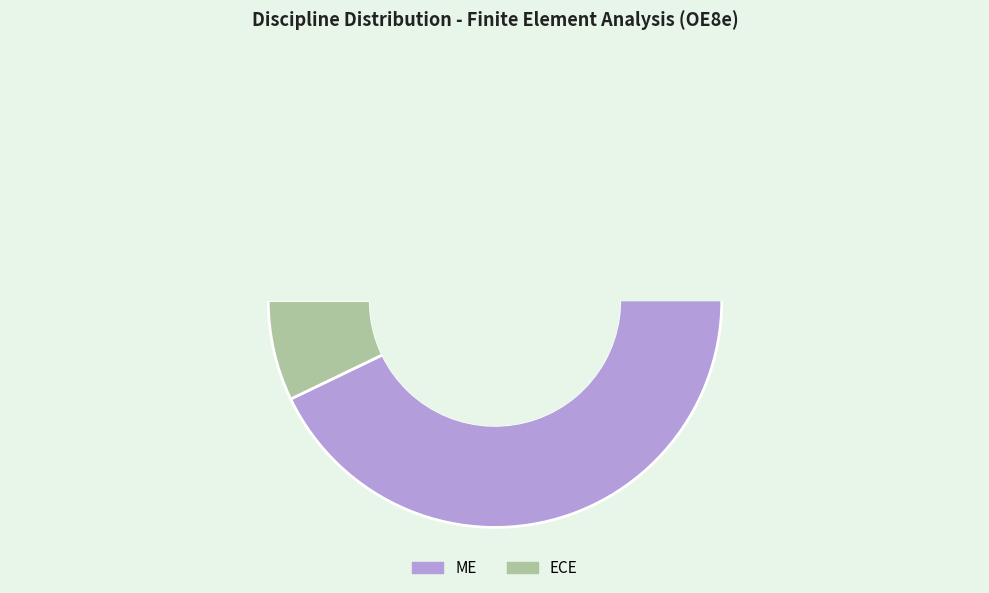

Rank the categories by value from lowest to highest.

ECE, ME